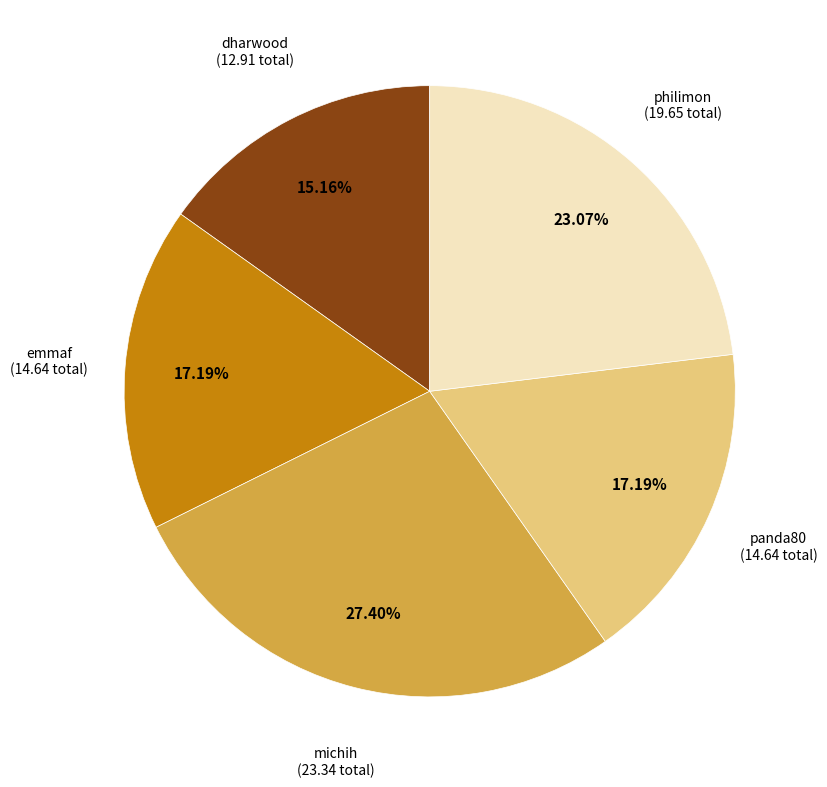

Is the sum of emmaf and dharwood greater than half?

No